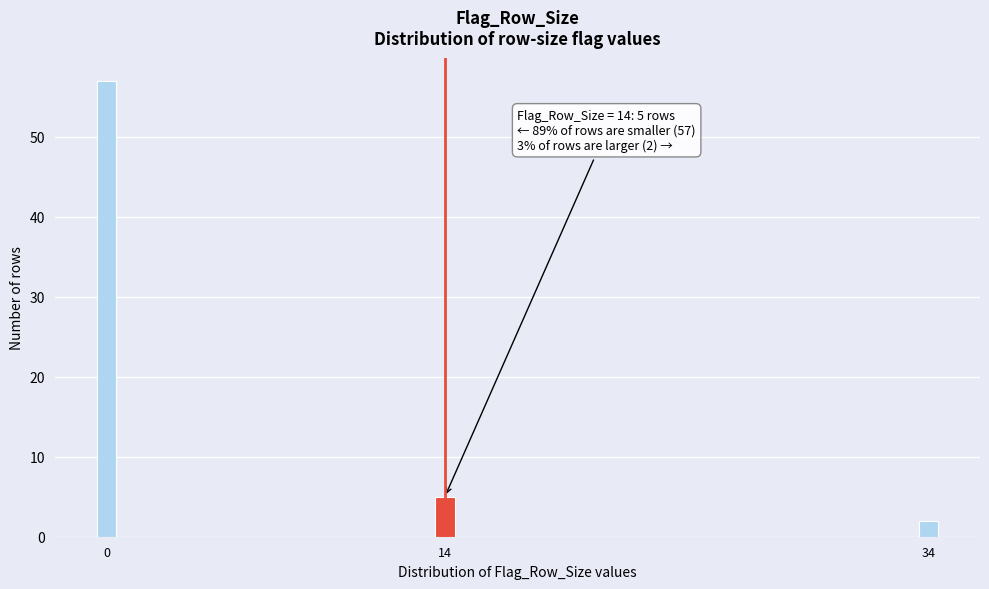

Reading left to right, list all the values displayed in this chart.

57	5	2